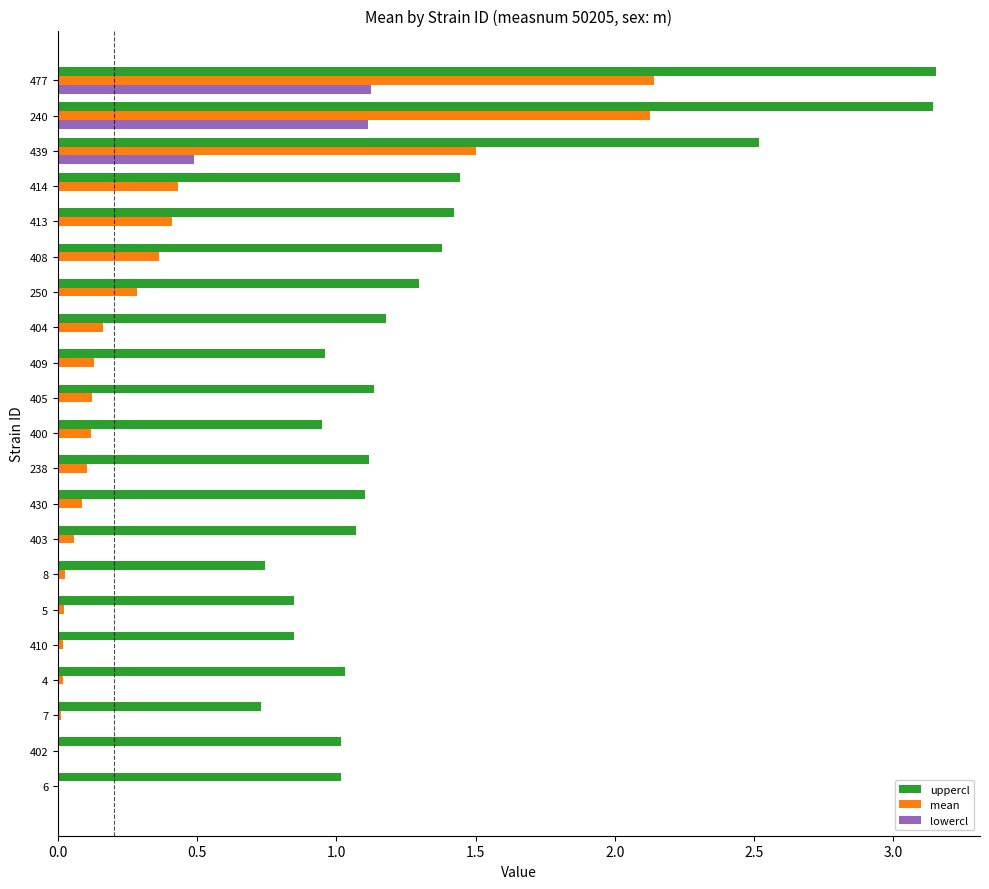

Is it true that uppercl equals 0.6 at 439?

False